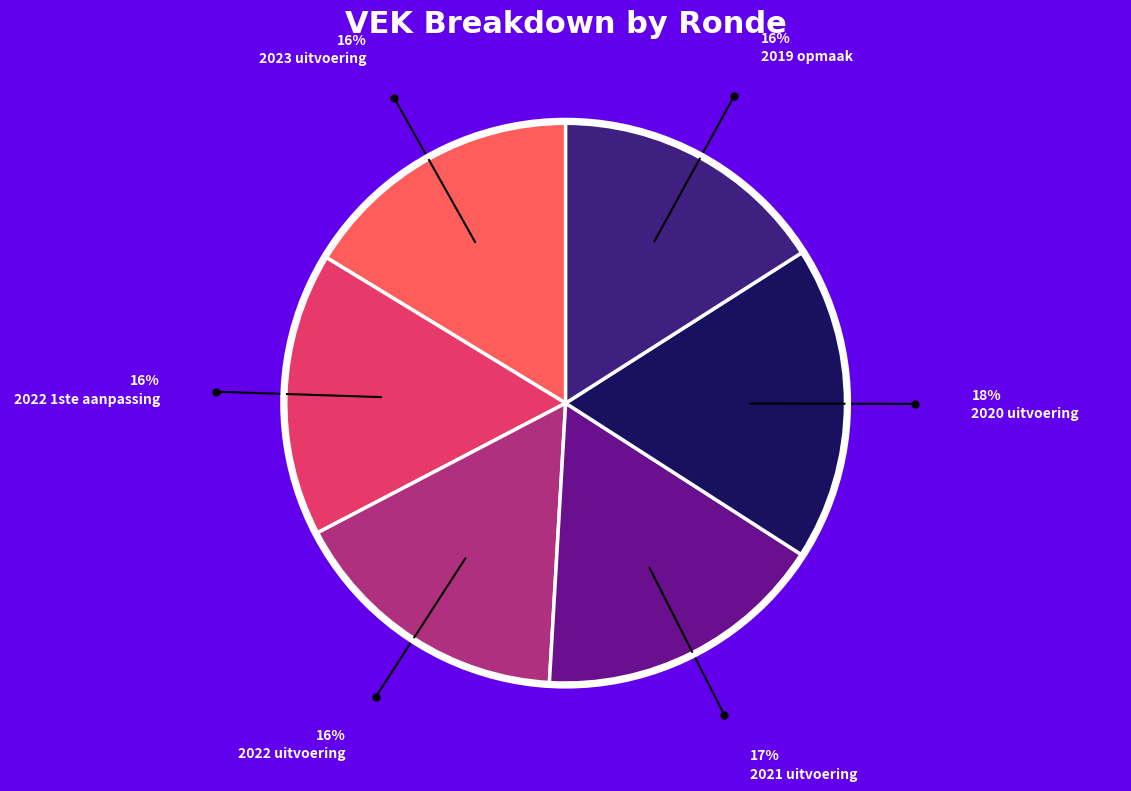

Is there a majority slice in this chart?

No